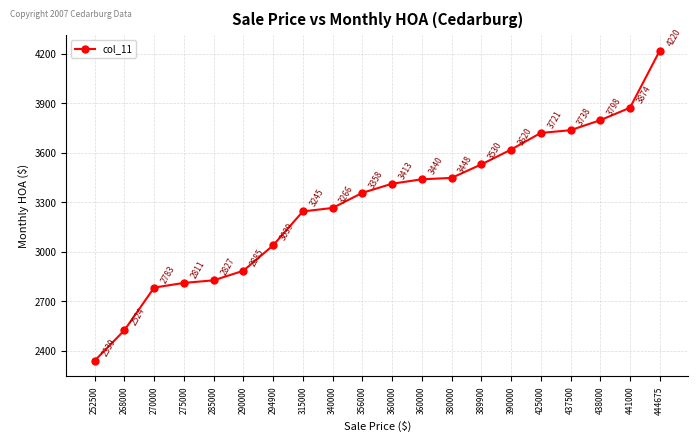

Is it true that the value at 275000 is 809.4?

False